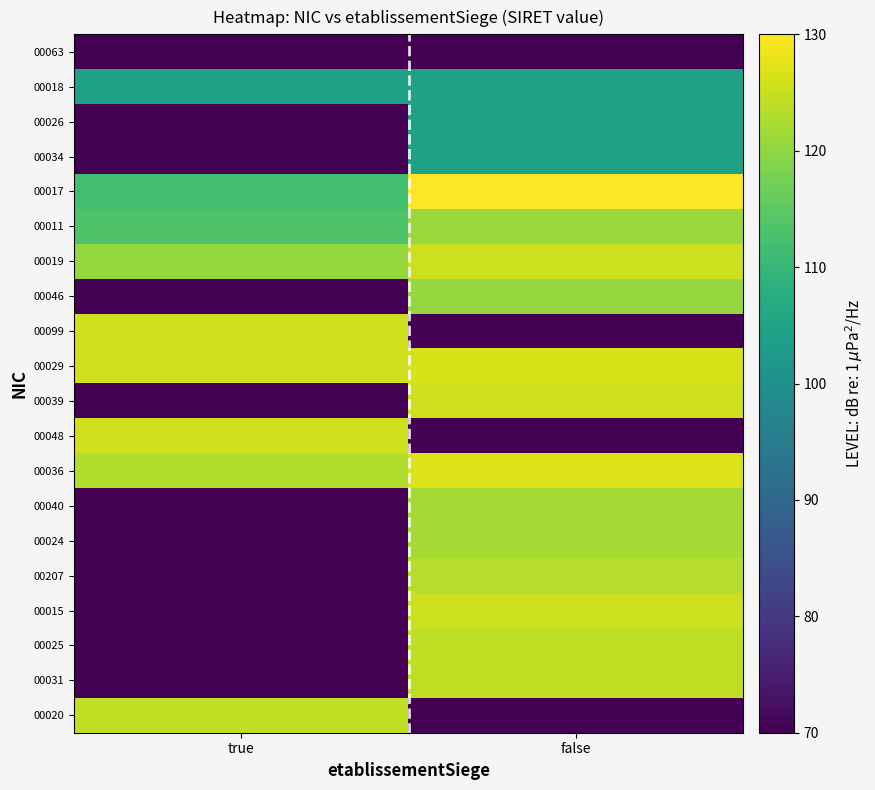

What is the total value across all series at true?

1844.6